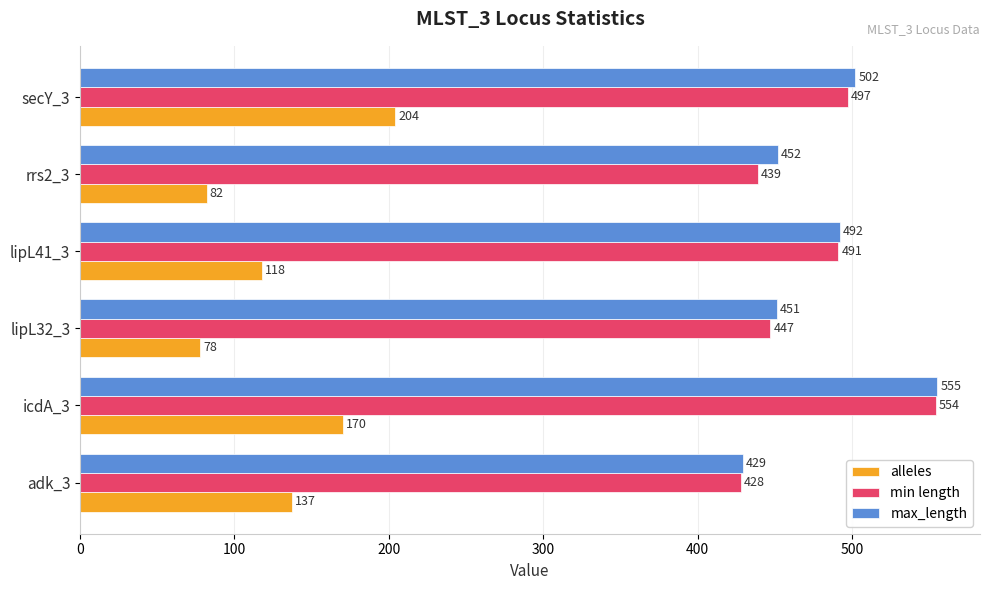

Rank the series by their maximum value, from lowest to highest.

alleles, min length, max_length